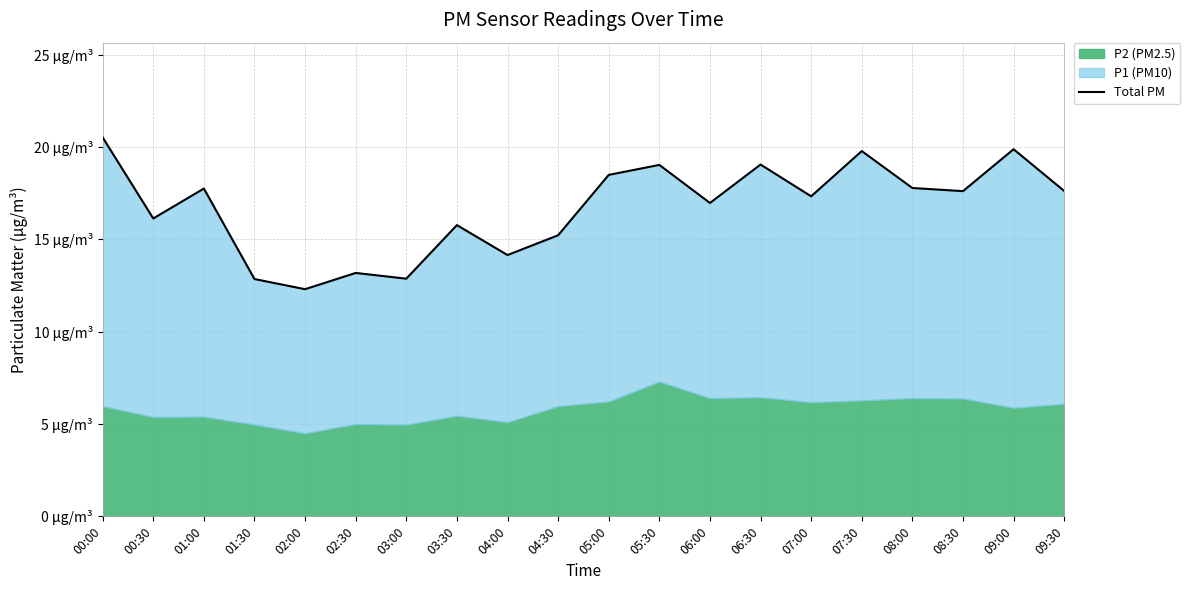

Rank the categories by value from lowest to highest.

02:00, 01:30, 03:00, 02:30, 04:00, 04:30, 03:30, 00:30, 06:00, 07:00, 08:30, 09:30, 01:00, 08:00, 05:00, 05:30, 06:30, 07:30, 09:00, 00:00